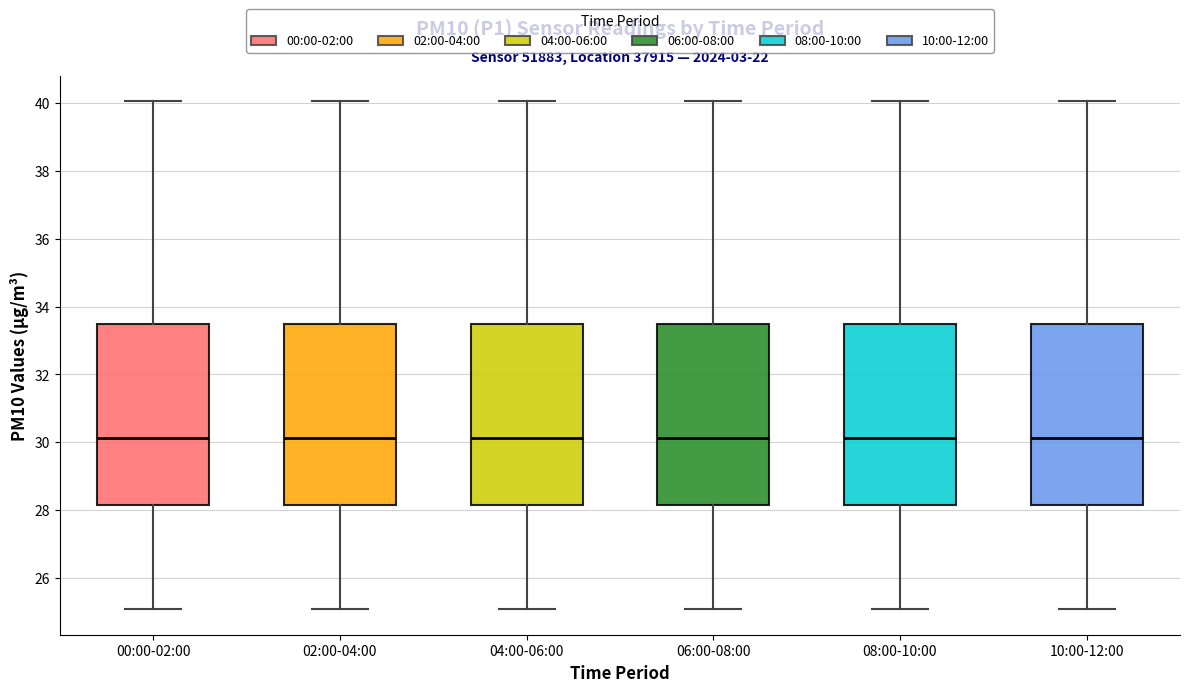

Reading left to right, read every box against the y-axis: the position of its median line, the range the box covers, and the ends of its whiskers. The values are not printed on the chart, so give them approximately, as read against the axis.

00:00-02:00: median 30.2, box 28.2 to 33.4, whiskers 25.0 to 40.0
02:00-04:00: median 30.2, box 28.2 to 33.4, whiskers 25.0 to 40.0
04:00-06:00: median 30.2, box 28.2 to 33.4, whiskers 25.0 to 40.0
06:00-08:00: median 30.2, box 28.2 to 33.4, whiskers 25.0 to 40.0
08:00-10:00: median 30.2, box 28.2 to 33.4, whiskers 25.0 to 40.0
10:00-12:00: median 30.2, box 28.2 to 33.4, whiskers 25.0 to 40.0